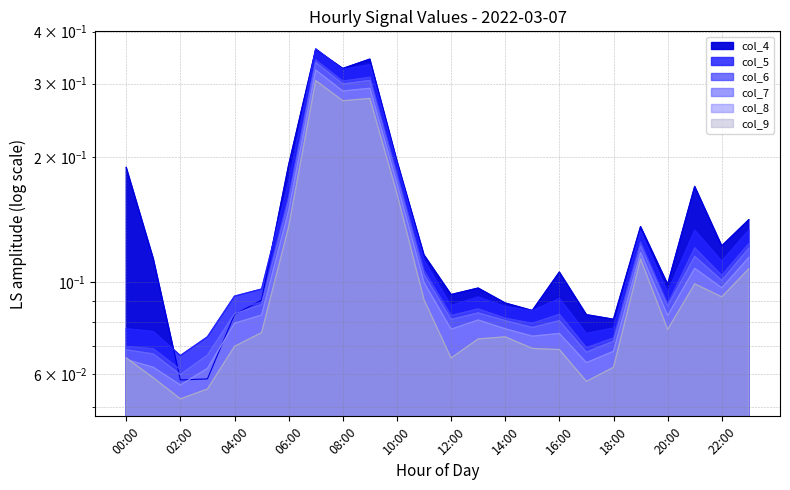

At which label is col_6 closest to 0?

02:00